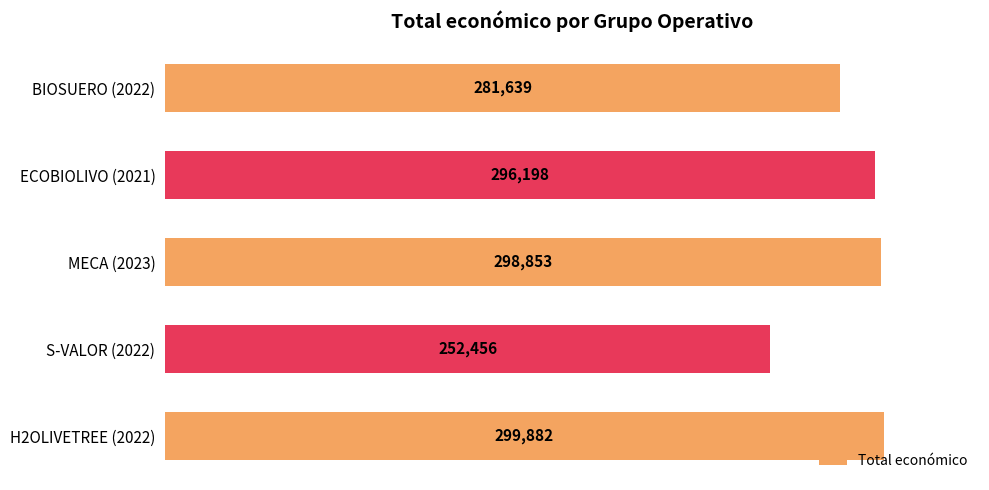

Reading bottom to top, extract all data points from this chart.

H2OLIVETREE (2022)=299882	S-VALOR (2022)=252456	MECA (2023)=298853	ECOBIOLIVO (2021)=296198	BIOSUERO (2022)=281639